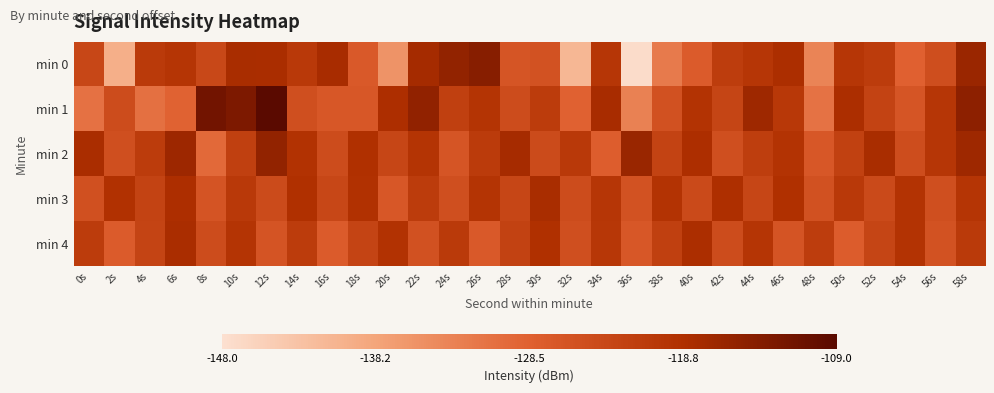

How many values in the min 3 series are below -121?

16